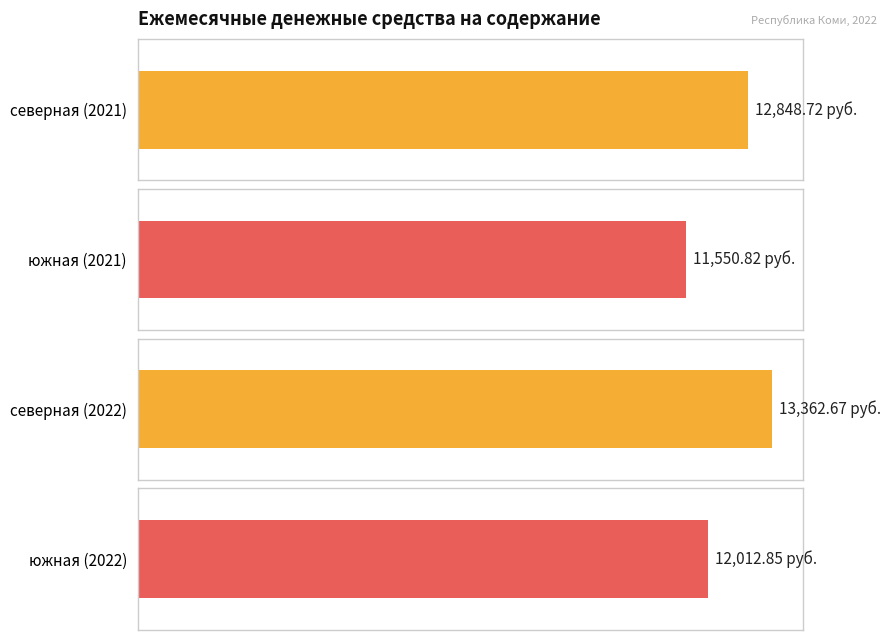

How many groups of bars are there?

4